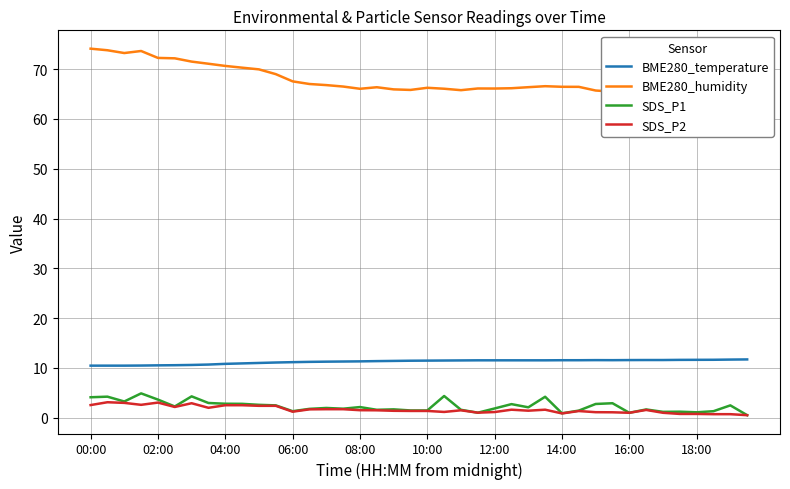

What is the minimum value shown in the chart?

0.5